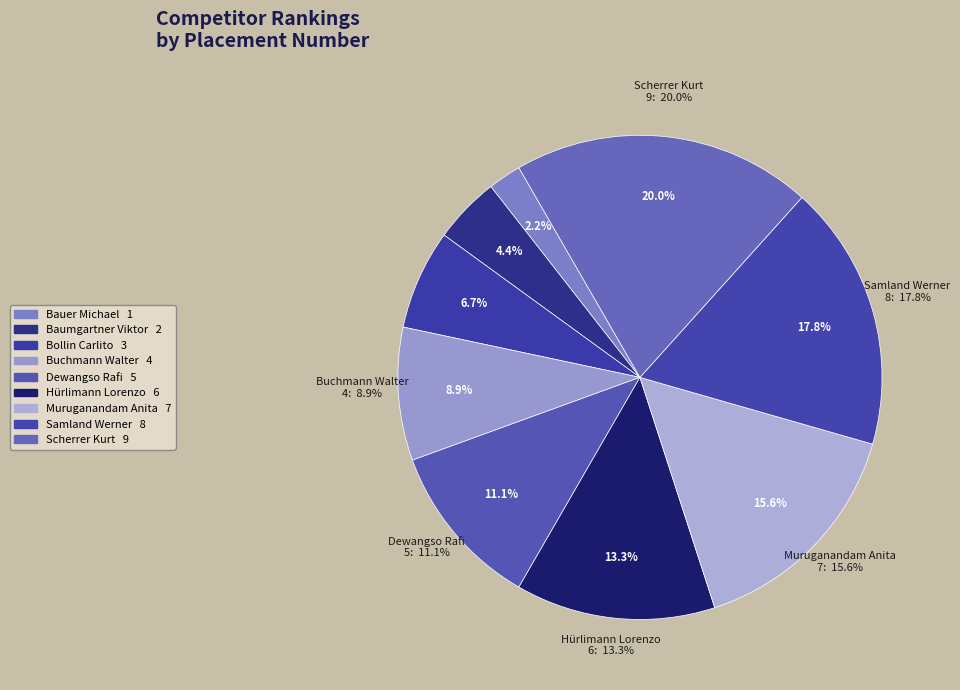

To the nearest percent, what is the difference between the Hürlimann Lorenzo and Samland Werner slice percentages?

4%